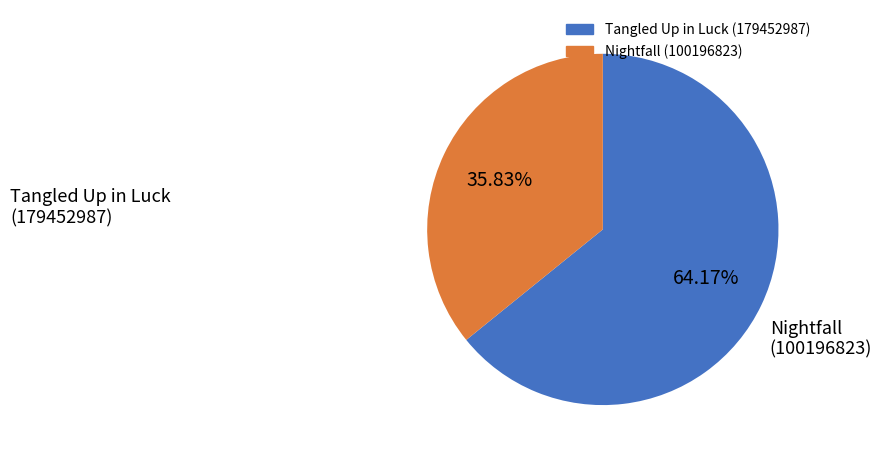

Does Tangled Up in Luck (179452987) account for over 50% of the chart?

Yes